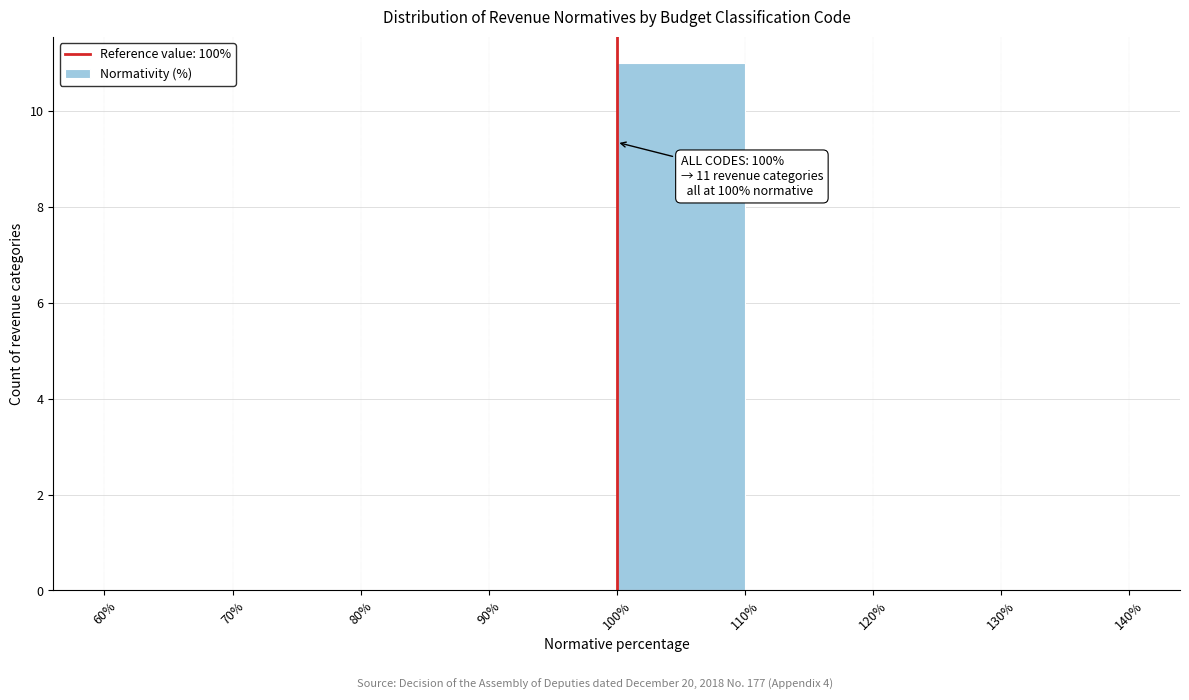

Over which range of the x-axis is the bar tallest?

100% to 110%